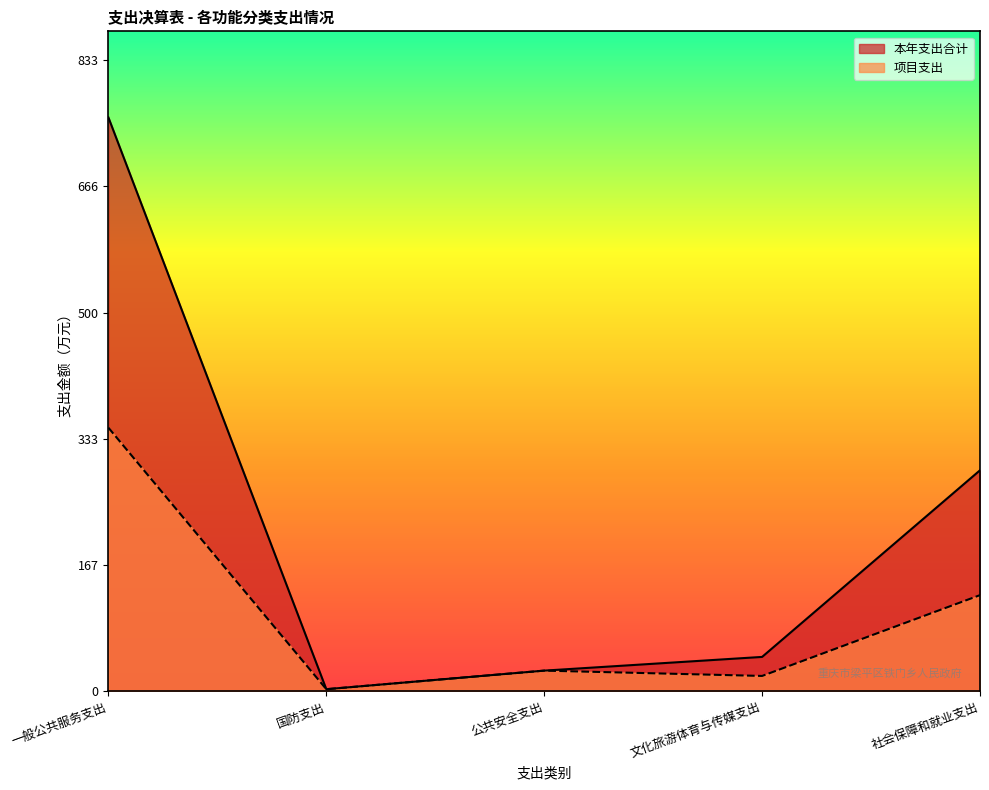

Does the chart have visible grid lines?

No